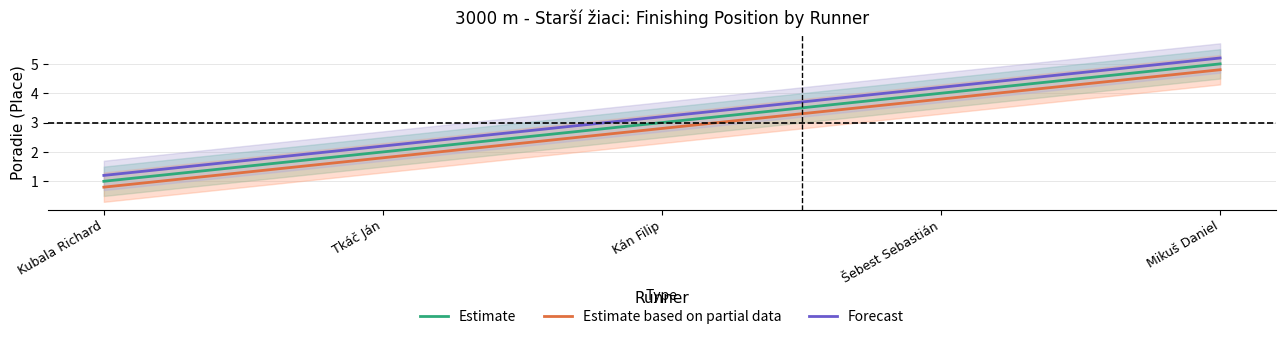

At Mikuš Daniel, list the series in order from smallest to largest.

Estimate based on partial data, Estimate, Forecast